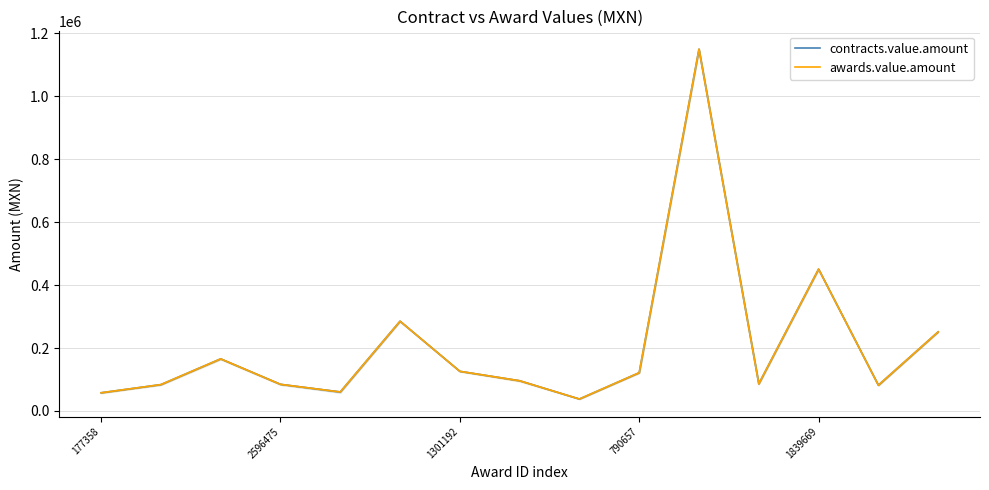

In awards.value.amount, how many points are higher than both neighbors (excluding endpoints)?

4